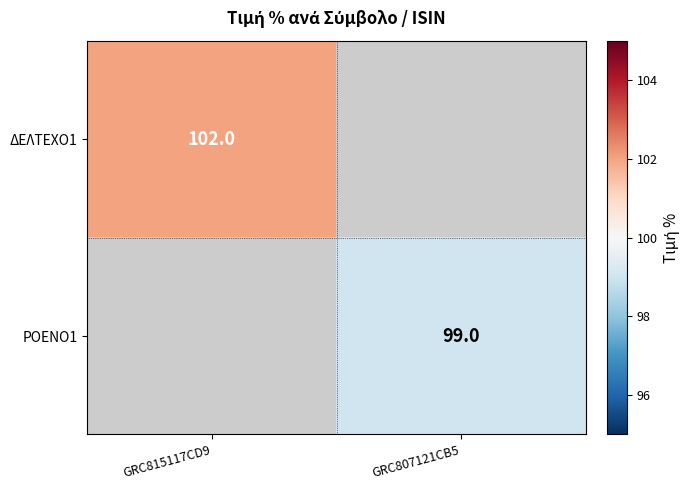

Is the value of ΡΟΕΝΟ1 at GRC807121CB5 greater than the value of ΔΕΛΤΕΧΟ1 at GRC815117CD9?

No